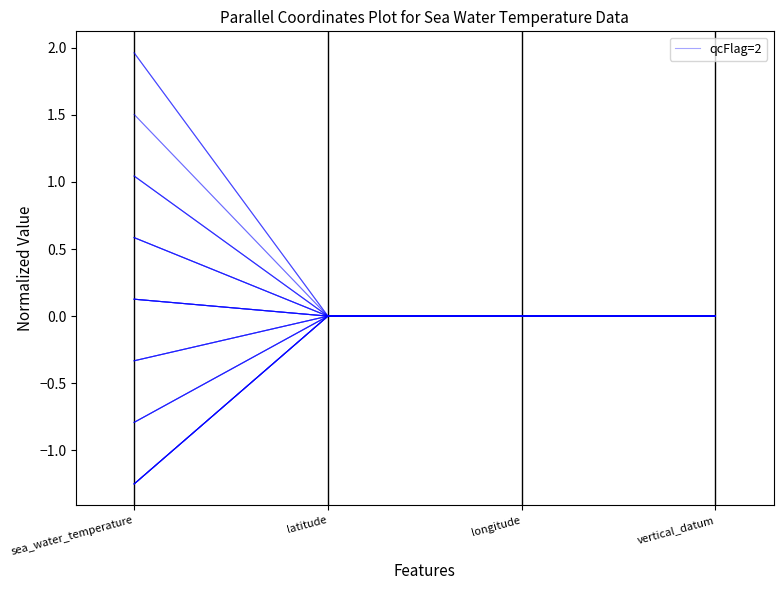

What position from the left is latitude?

2